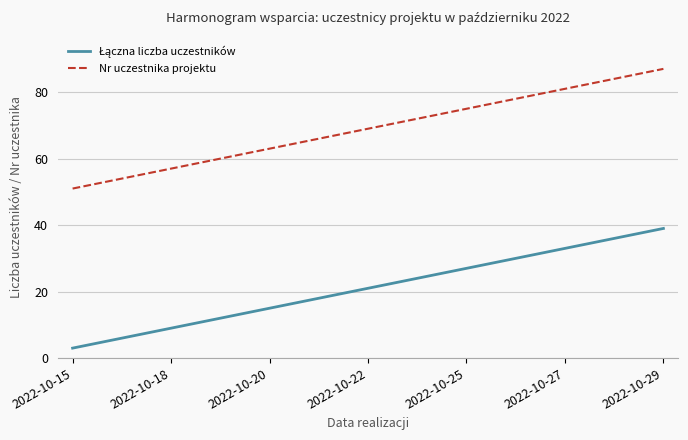

Does the chart display data point markers on the line(s)?

No